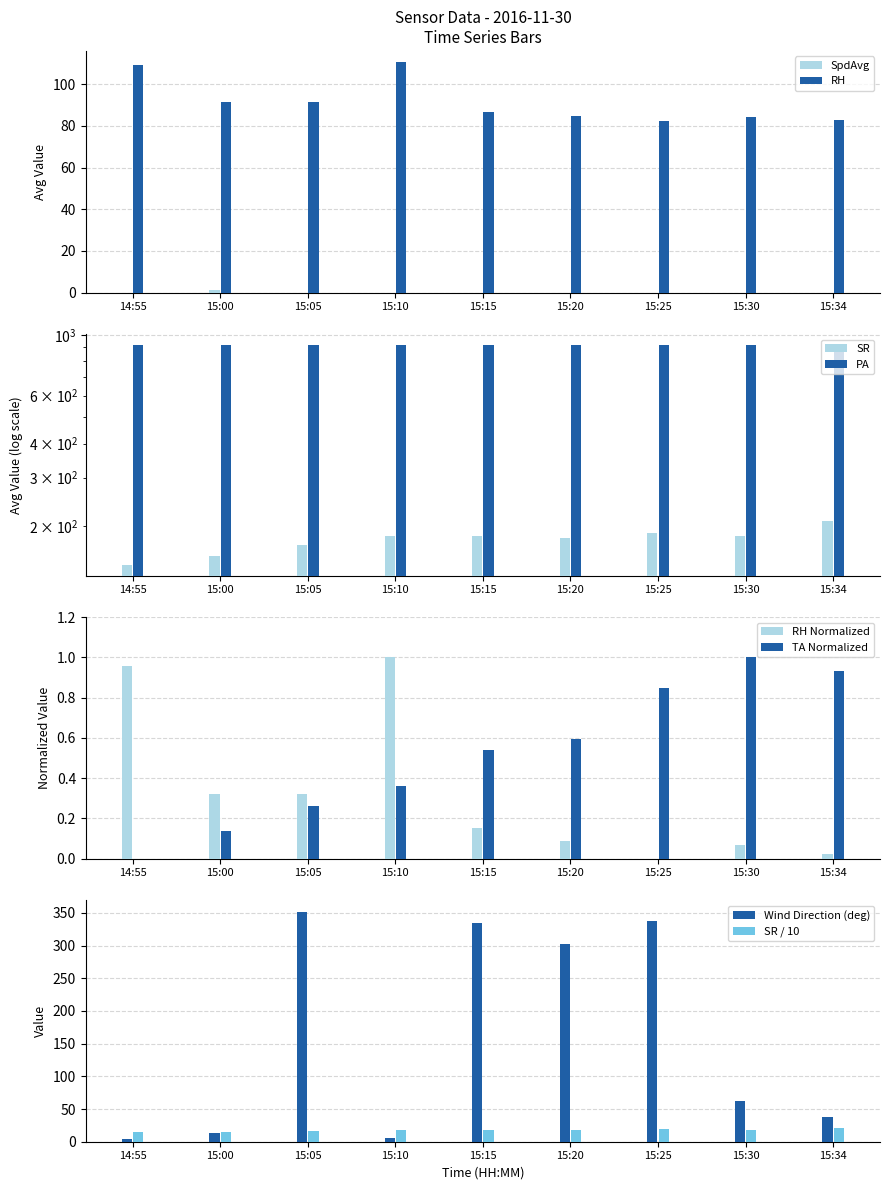

What is the greatest value displayed?

919.2